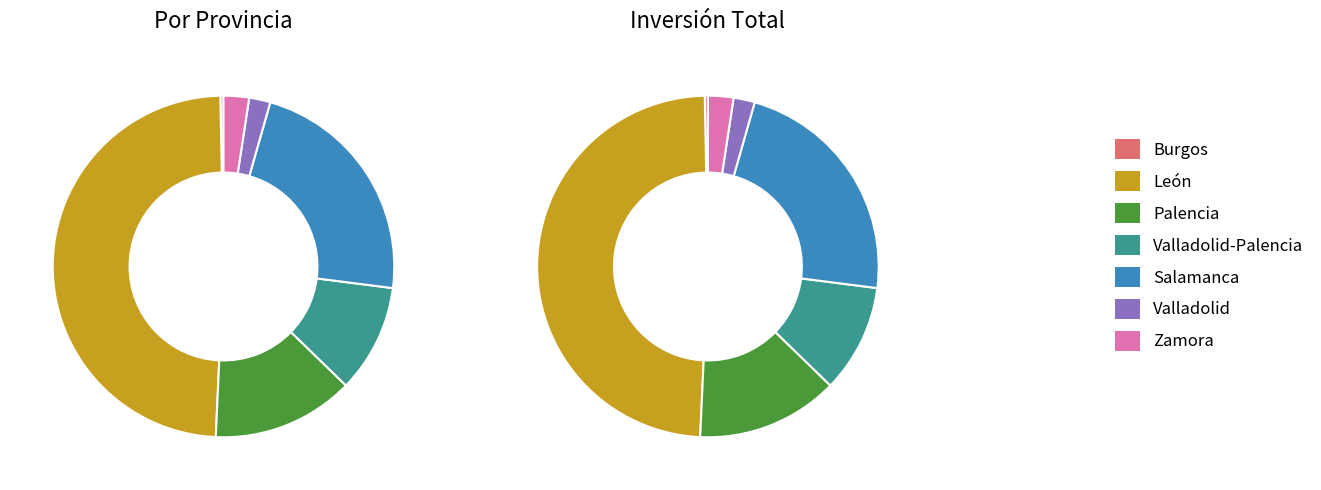

Do Palencia and Salamanca together represent more than half of the pie?

No